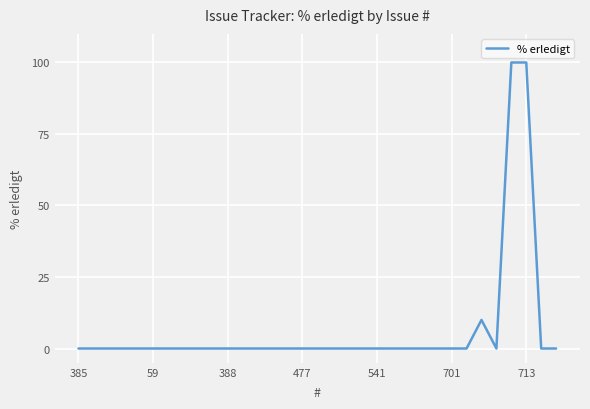

What is the greatest value displayed?

100